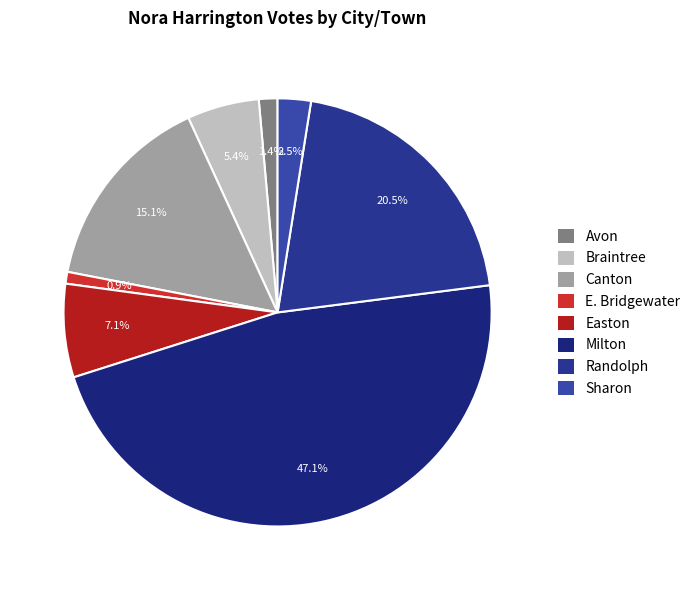

Between Avon and Canton, which is larger?

Canton